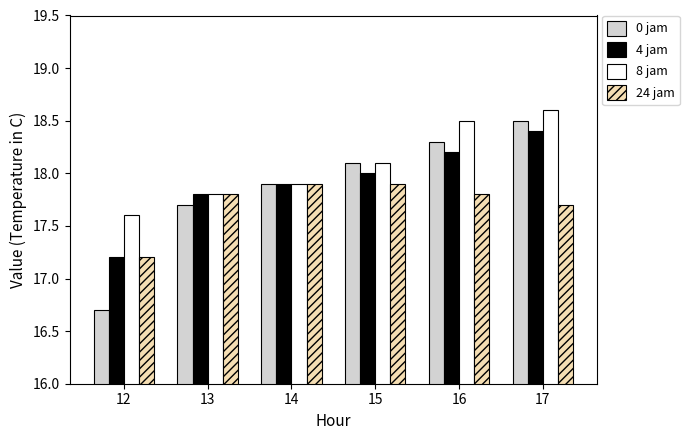

Which series has the widest spread of values?

0 jam